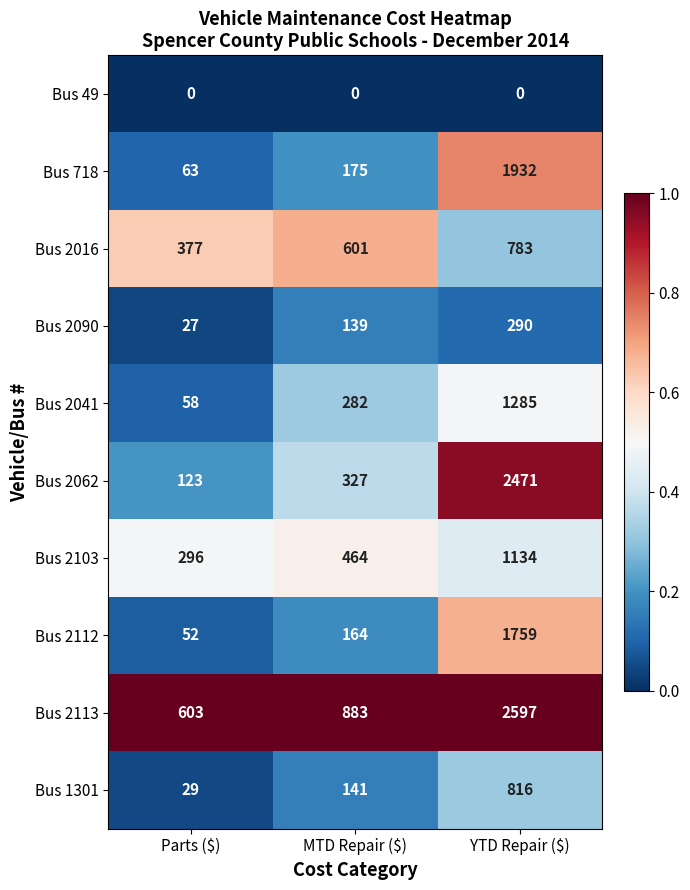

Is it true that Bus 2041 equals 2111 at YTD Repair ($)?

False